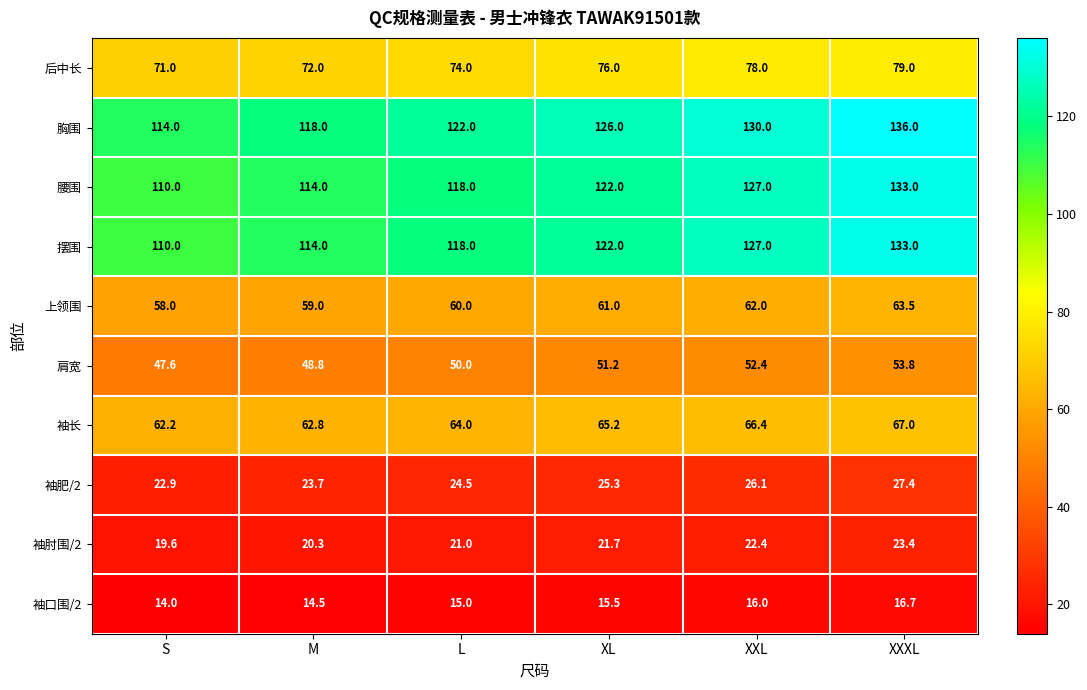

Which category has the lowest value in the 后中长 series?

S